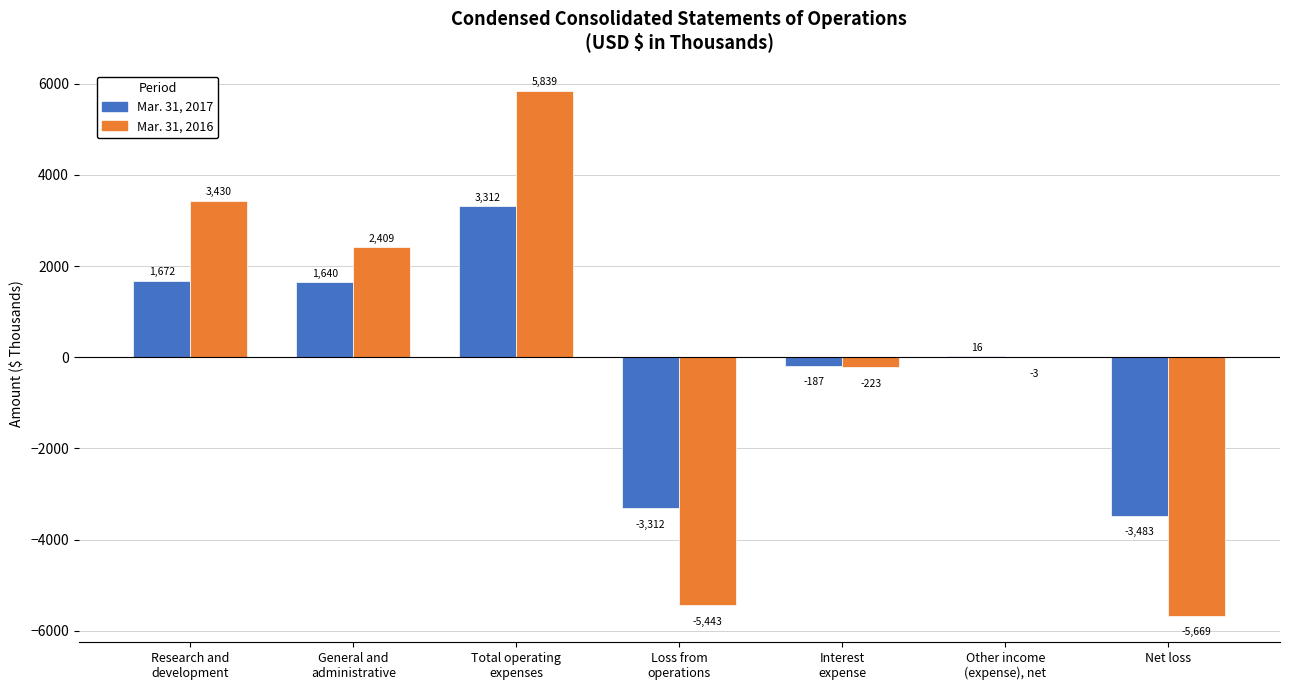

The value of Mar. 31, 2017 at Research and
development is 565. True or false?

False